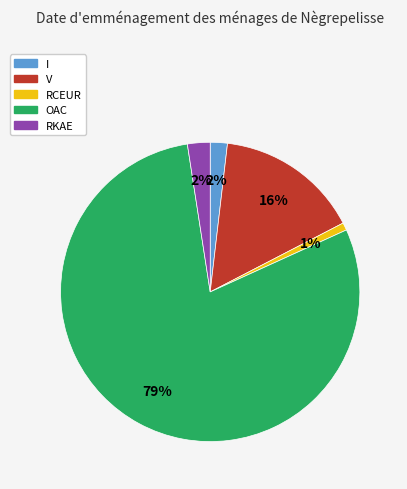

To the nearest percent, what is the combined percentage of RKAE and RCEUR?

3%